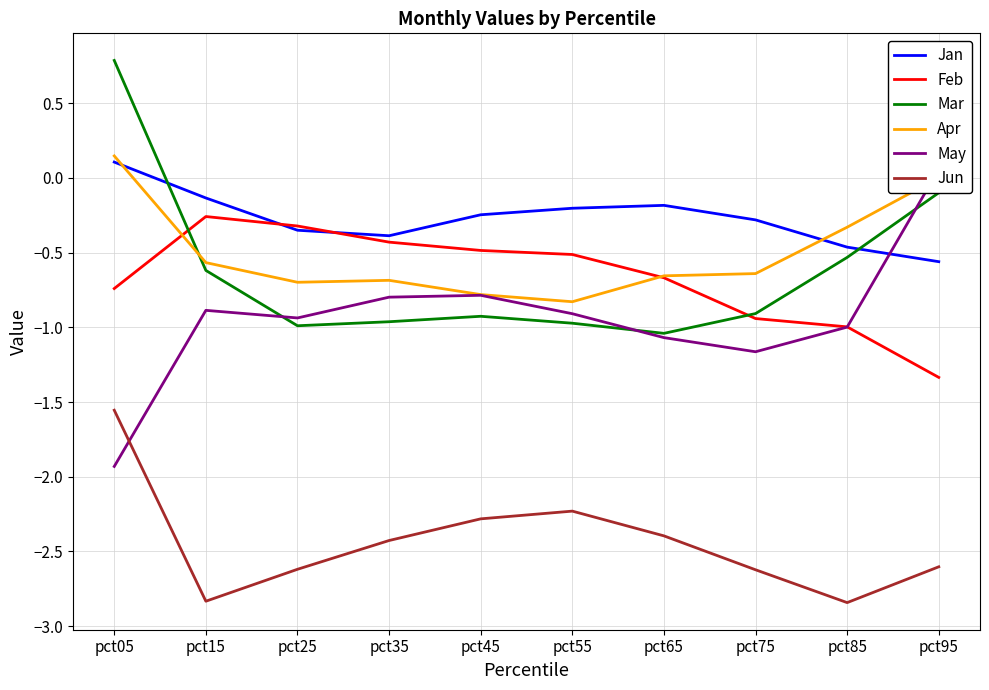

What is the sum of the May values at pct35 and pct95?

-0.7